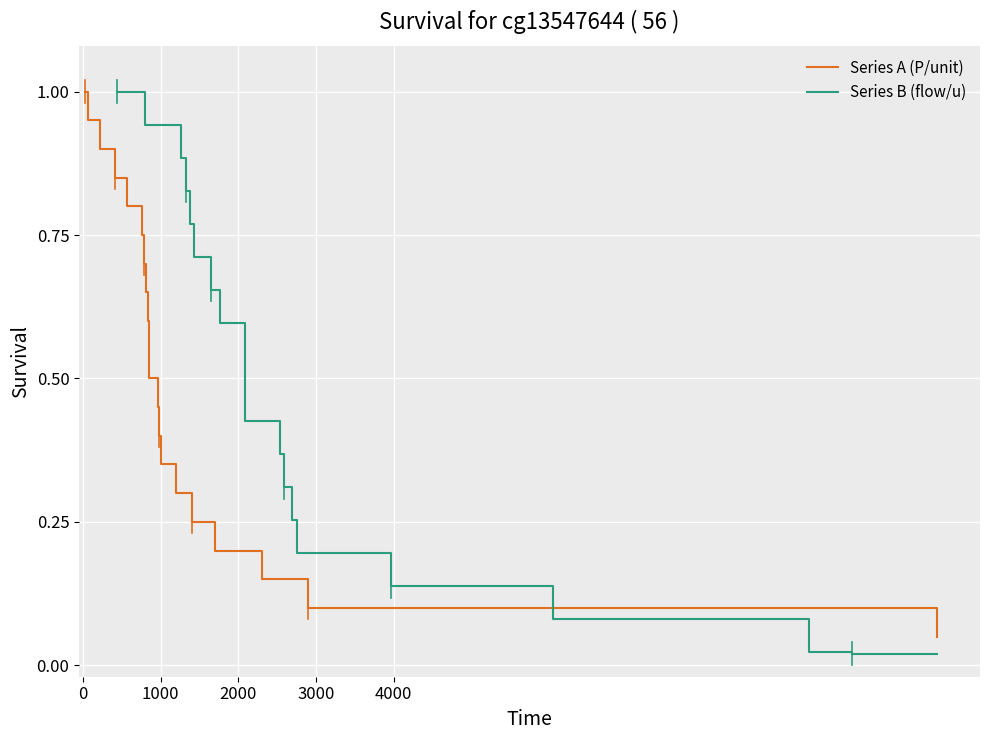

Reading left to right, what are all the values shown in this chart?

Series A (P/unit): 1.0	0.9	0.9	0.8	0.8	0.8	0.7	0.7	0.6	0.6	0.5	0.4	0.4	0.3	0.3	0.2	0.2	0.2	0.1	0.1
Series B (flow/u): 1.0	0.9	0.9	0.8	0.8	0.7	0.7	0.6	0.5	0.5	0.4	0.4	0.3	0.3	0.2	0.1	0.1	0.0	0.0	0.0